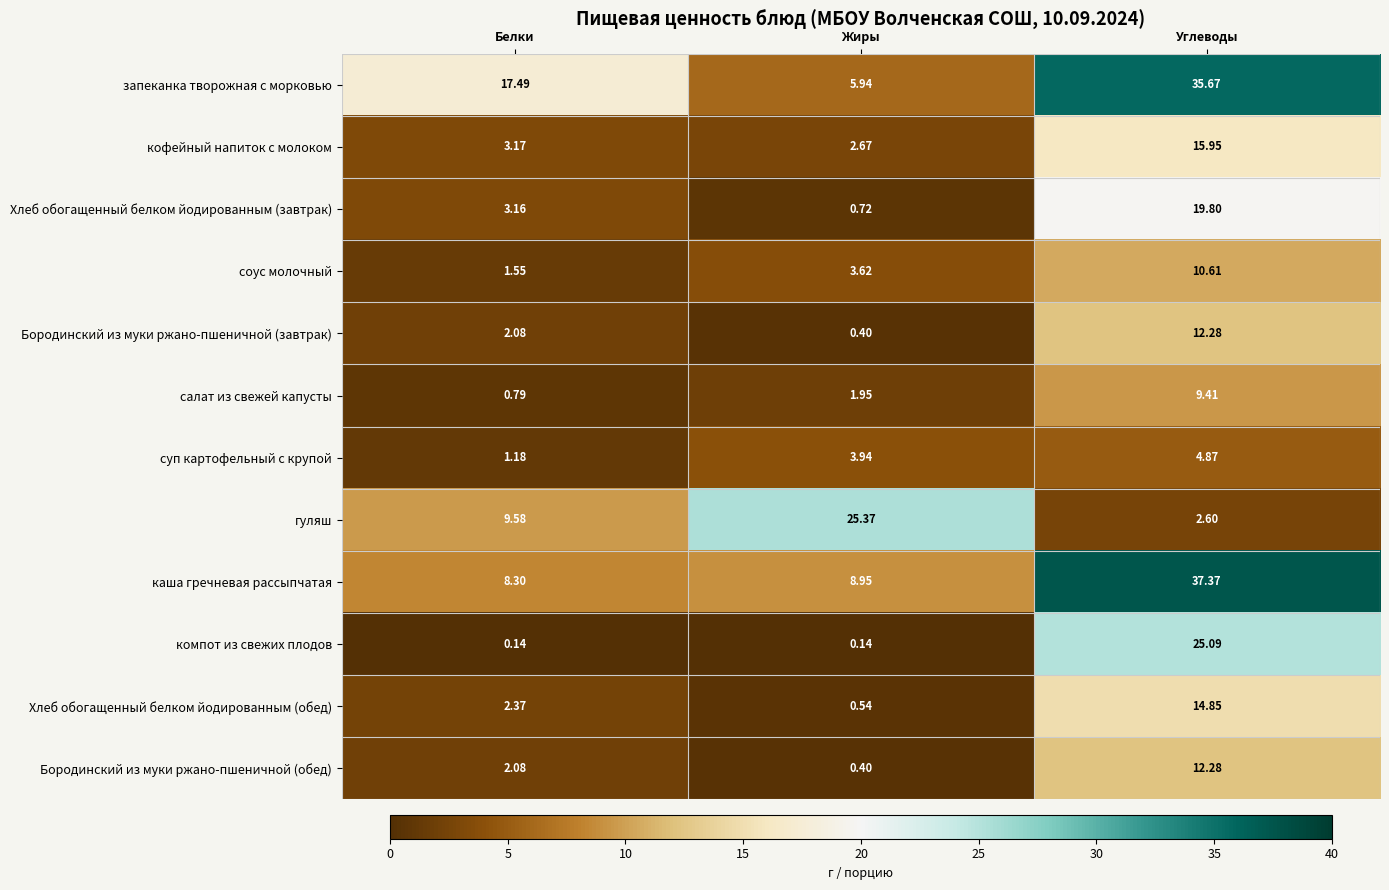

Rank the categories by запеканка творожная с морковью value from lowest to highest.

Жиры, Белки, Углеводы